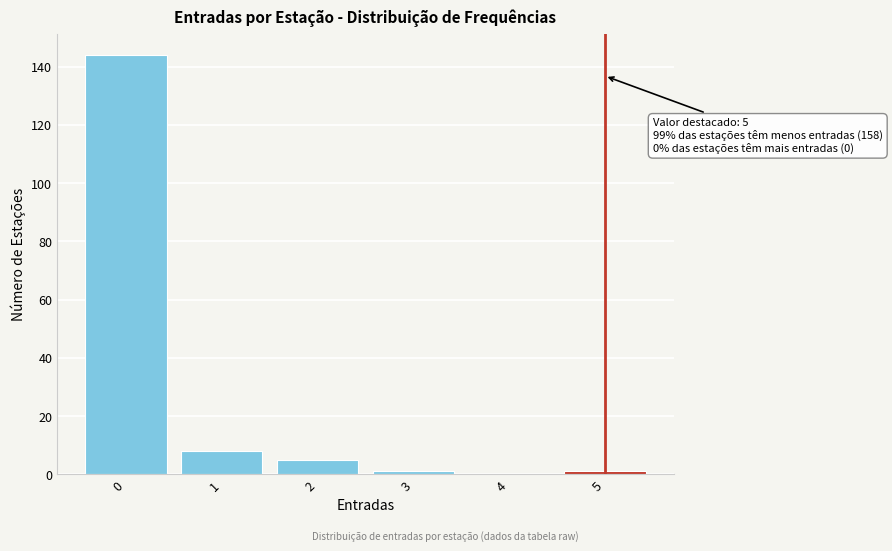

Over which range of the x-axis is the bar tallest?

-0.5 to 0.5